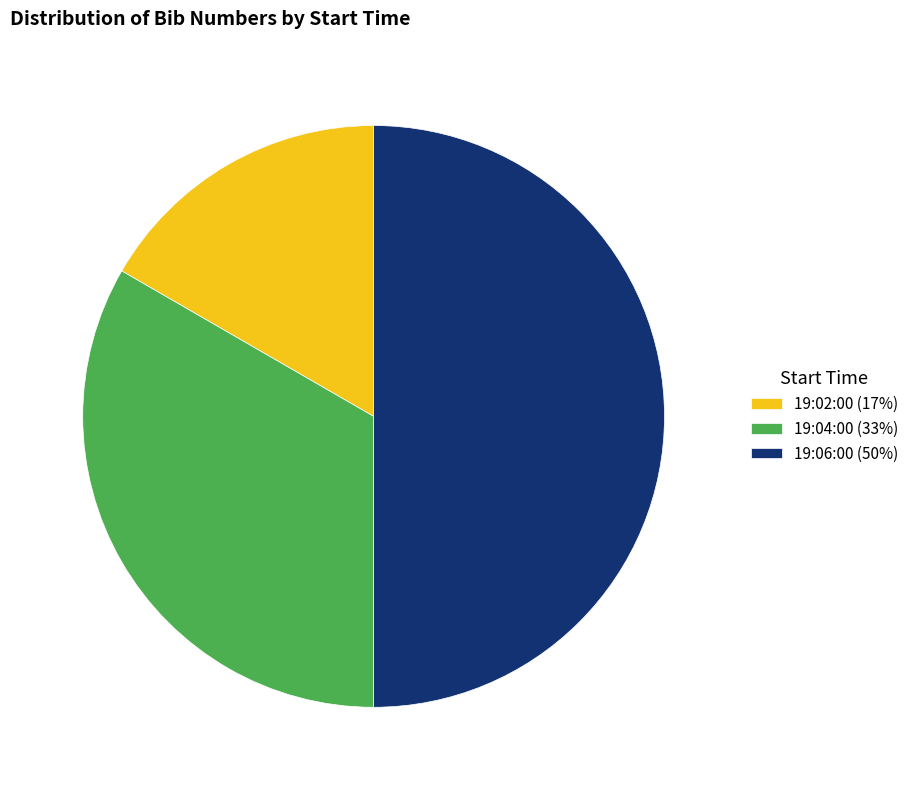

Combined, do 19:02:00 (17%) and 19:06:00 (50%) account for over 50%?

Yes